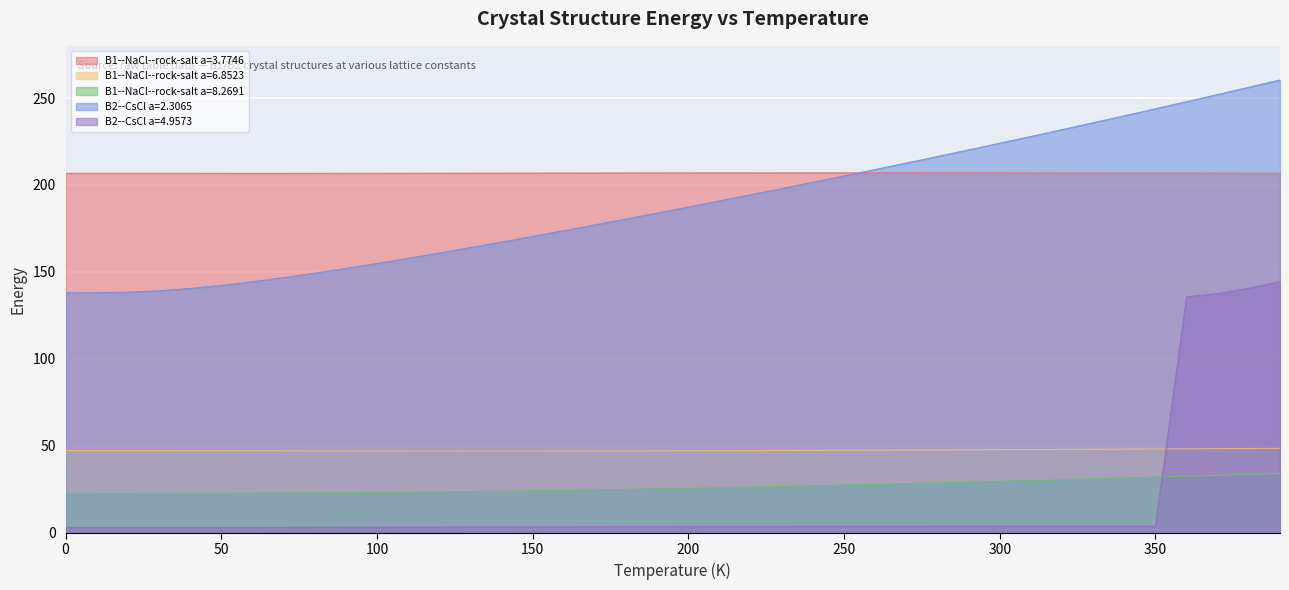

Is it true that B2--CsCl a=4.9573 equals 1.9 at 160?

False